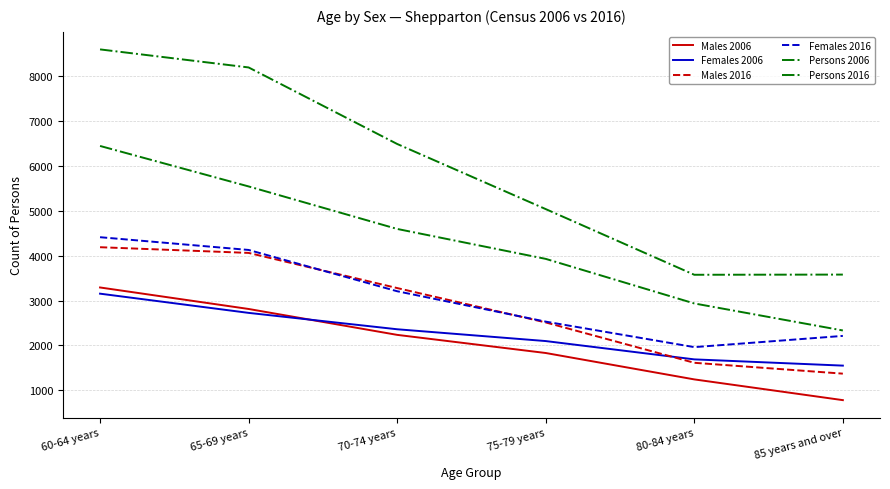

True or false: Persons 2006 has more than 2 interior local peaks.

False